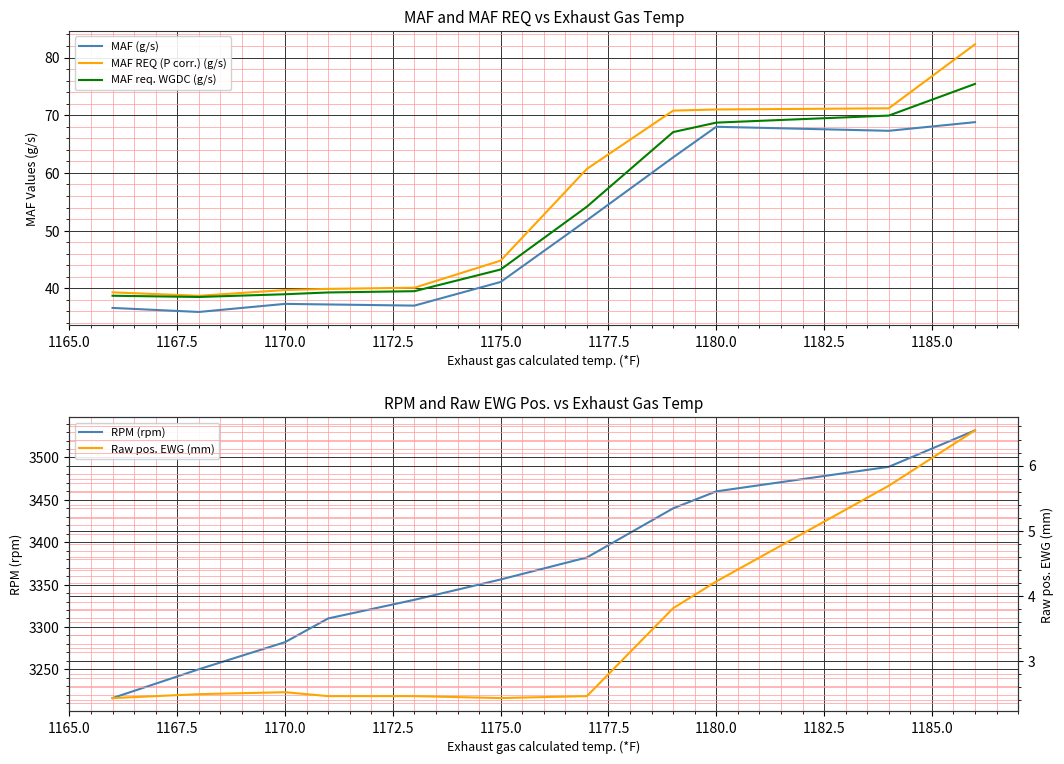

True or false: MAF REQ (P corr.) (g/s) and MAF (g/s) cross at least once.

False